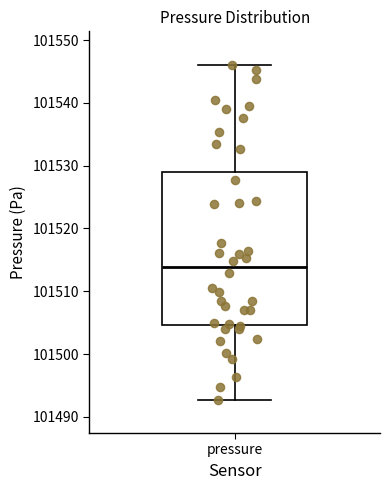

Read this box plot against the y-axis: the position of the median line, the range covered by the box, and the ends of both whiskers. The values are not printed on the chart, so give them approximately, as read against the axis.

median 101514, box 101505 to 101529, whiskers 101493 to 101546